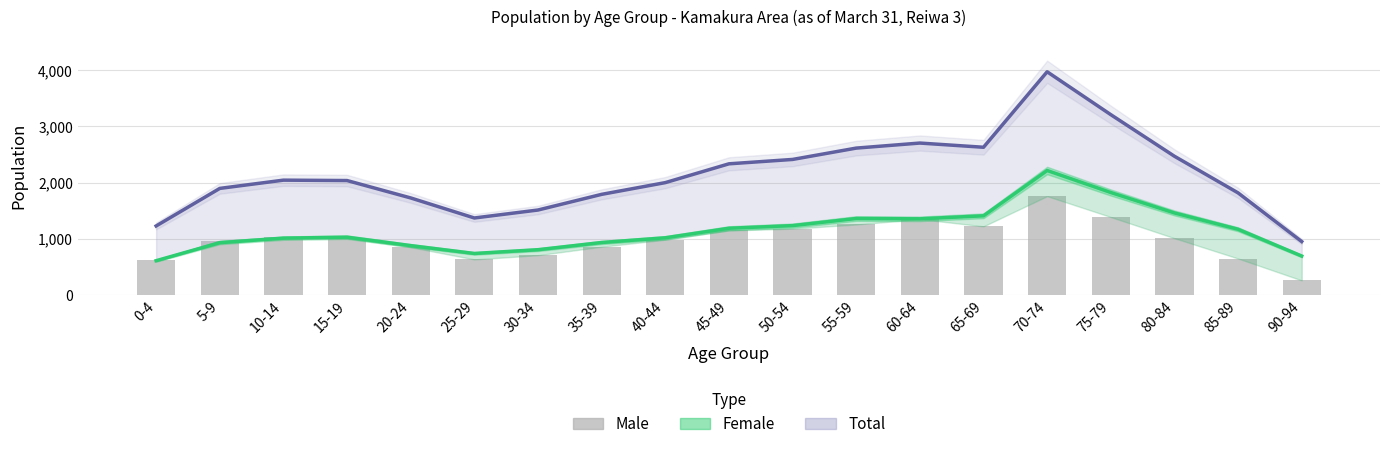

Is the value of Total (line) at 80-84 greater than the value of Male at 15-19?

Yes